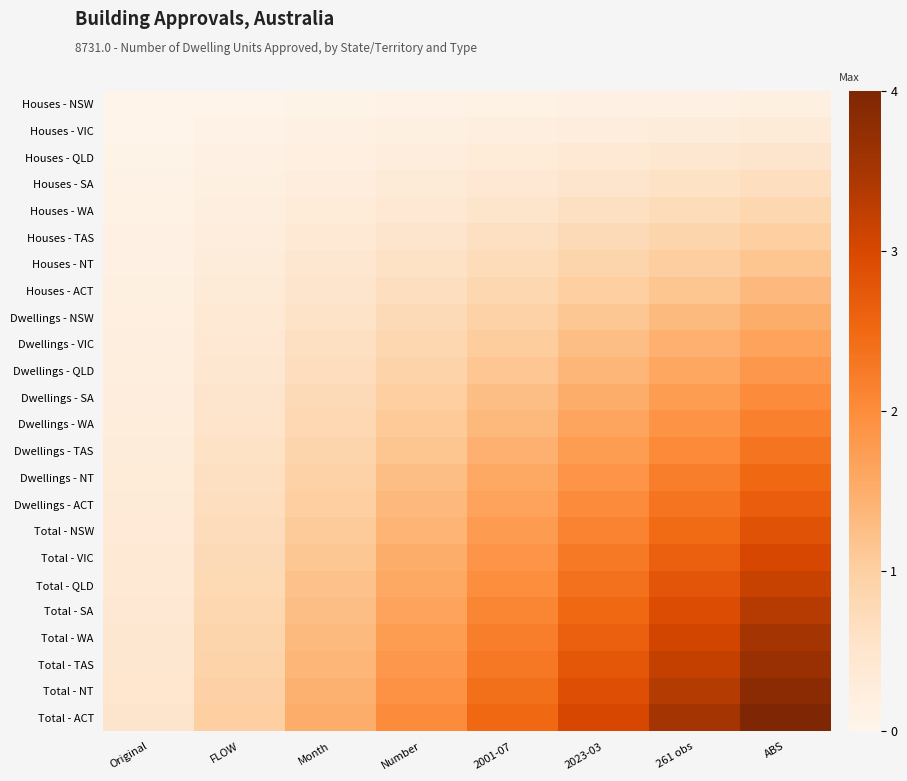

What is the spread (max minus min) of values at ABS?

3.8